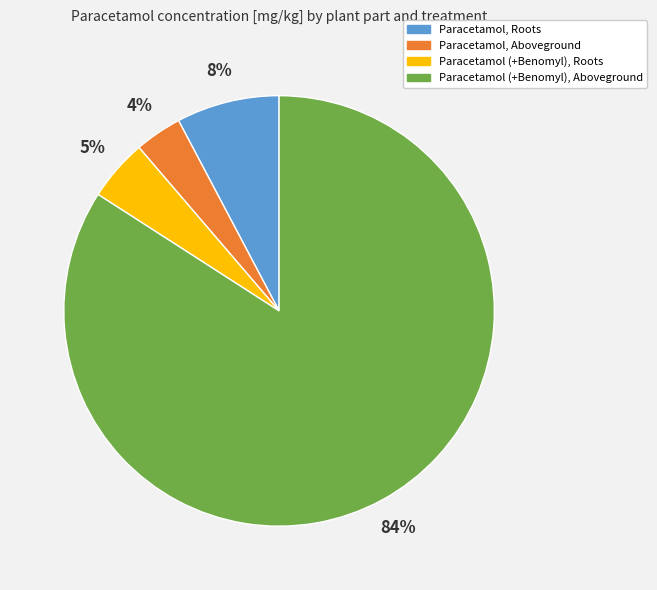

The Paracetamol, Roots slice represents 20% of the pie. True or false?

False